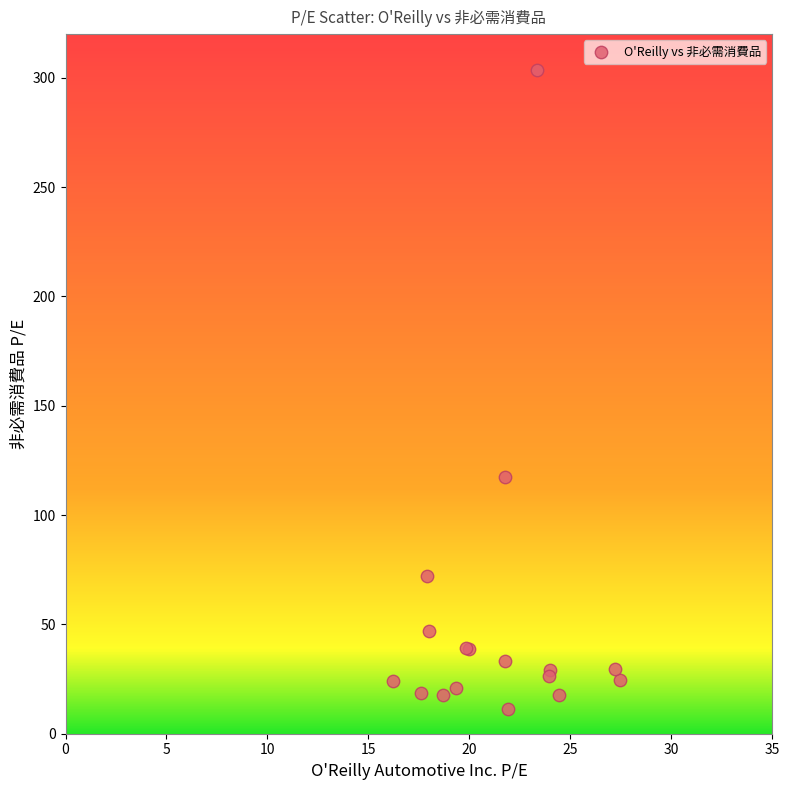

What Y value in the scatter plot is closest to 157?

117.3